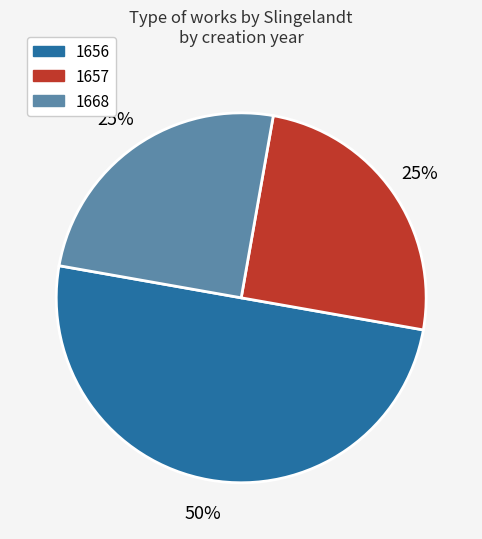

To the nearest percent, what is the difference between the largest and smallest slice percentages?

25%